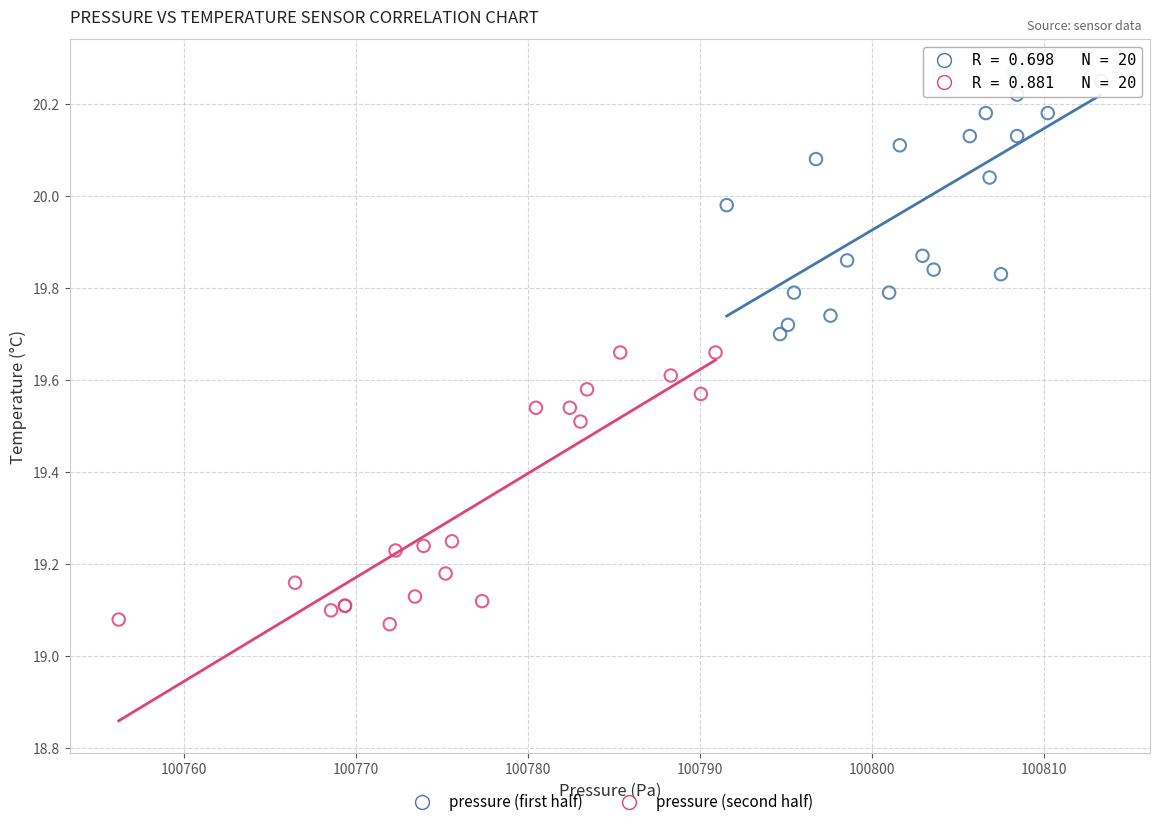

Which series has the widest spread of Y values?

pressure (second half)